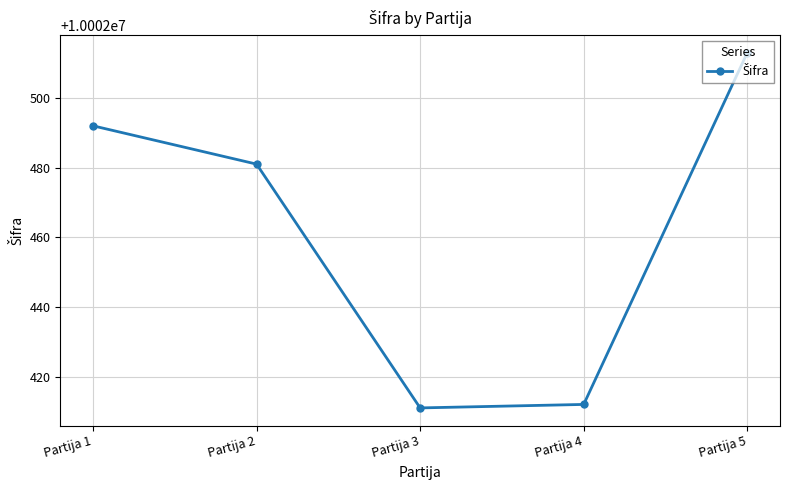

Is it true that the value at Partija 3 is 10002411?

True